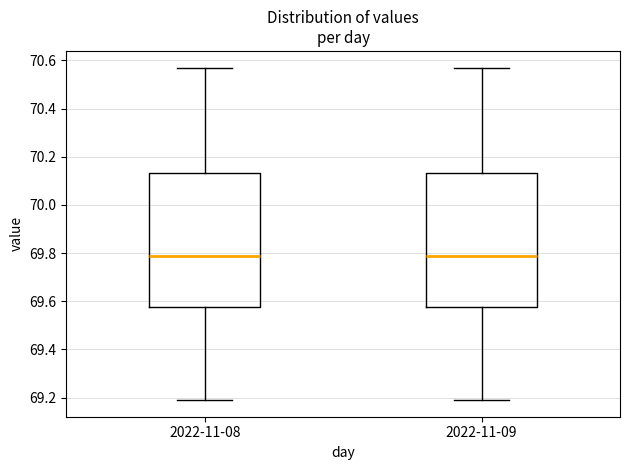

Reading left to right, transcribe this box plot: for each box, give where its median line is, the range the box spans, and where its two whiskers end, as read against the y-axis. The values are not printed on the chart, so give them approximately, as read against the axis.

2022-11-08: median 69.80, box 69.58 to 70.14, whiskers 69.20 to 70.58
2022-11-09: median 69.80, box 69.58 to 70.14, whiskers 69.20 to 70.58